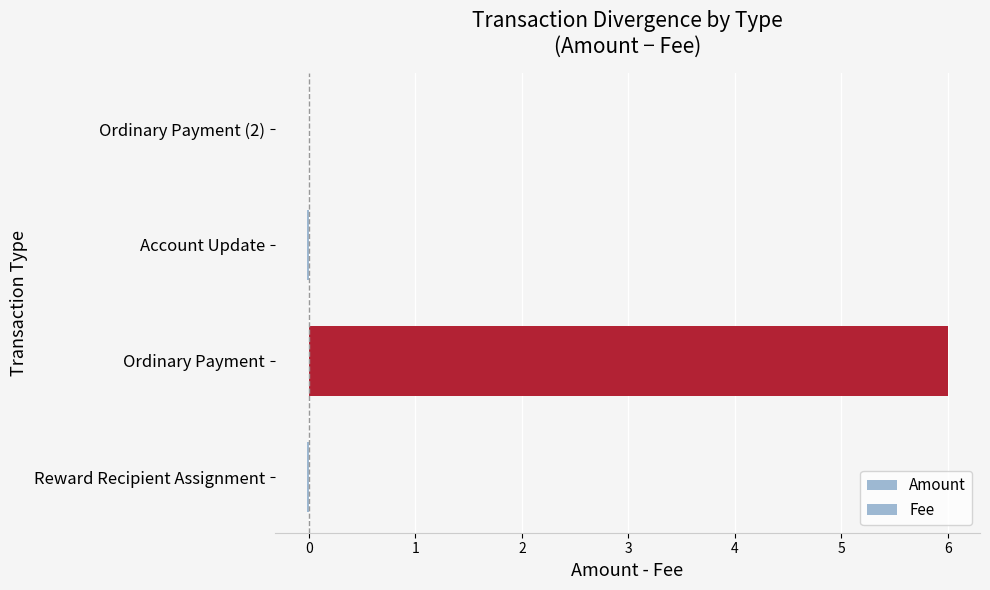

Is it true that the value at Reward Recipient Assignment is -0.0?

False